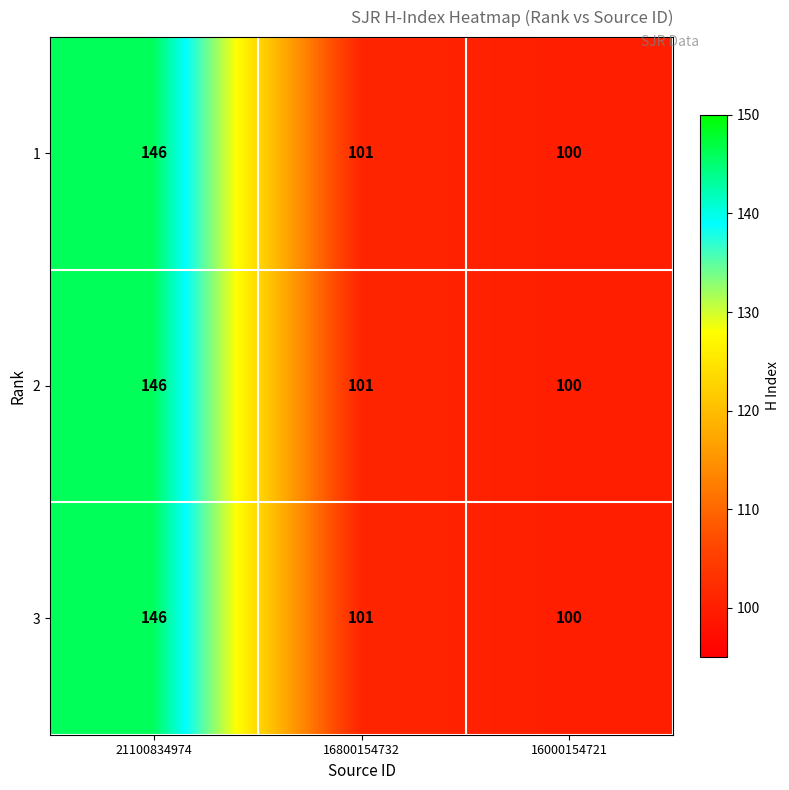

How many data points does each series have?

3